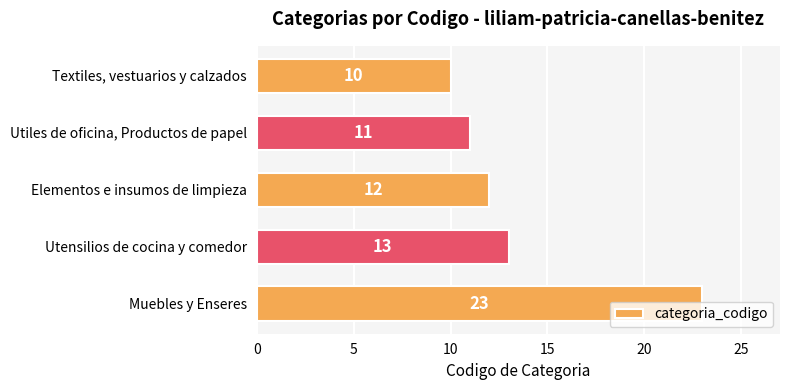

List the labels in order of value, smallest first.

Textiles, vestuarios y calzados, Utiles de oficina, Productos de papel, Elementos e insumos de limpieza, Utensilios de cocina y comedor, Muebles y Enseres